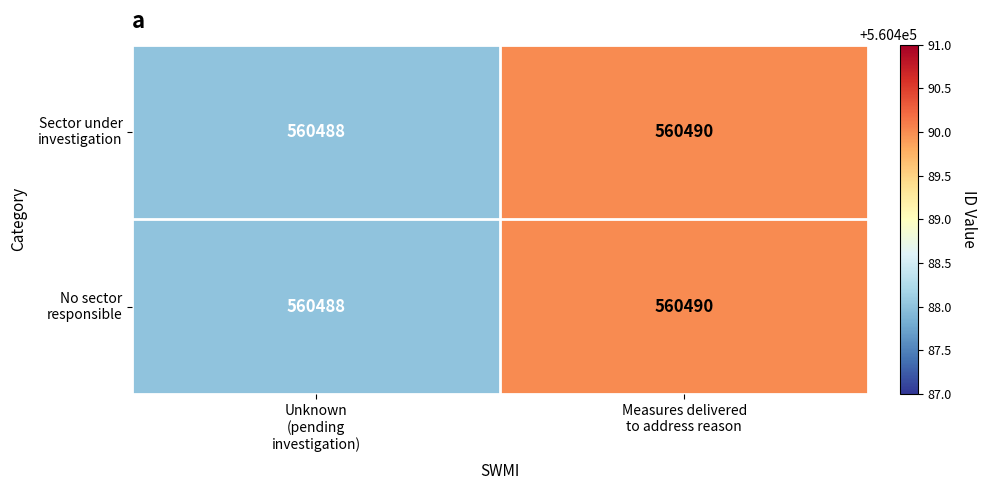

What is the minimum value shown in the chart?

560488